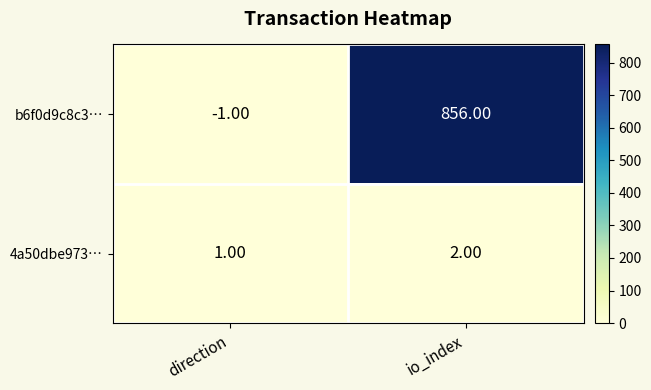

Which series has the largest range (max minus min)?

b6f0d9c8c3…